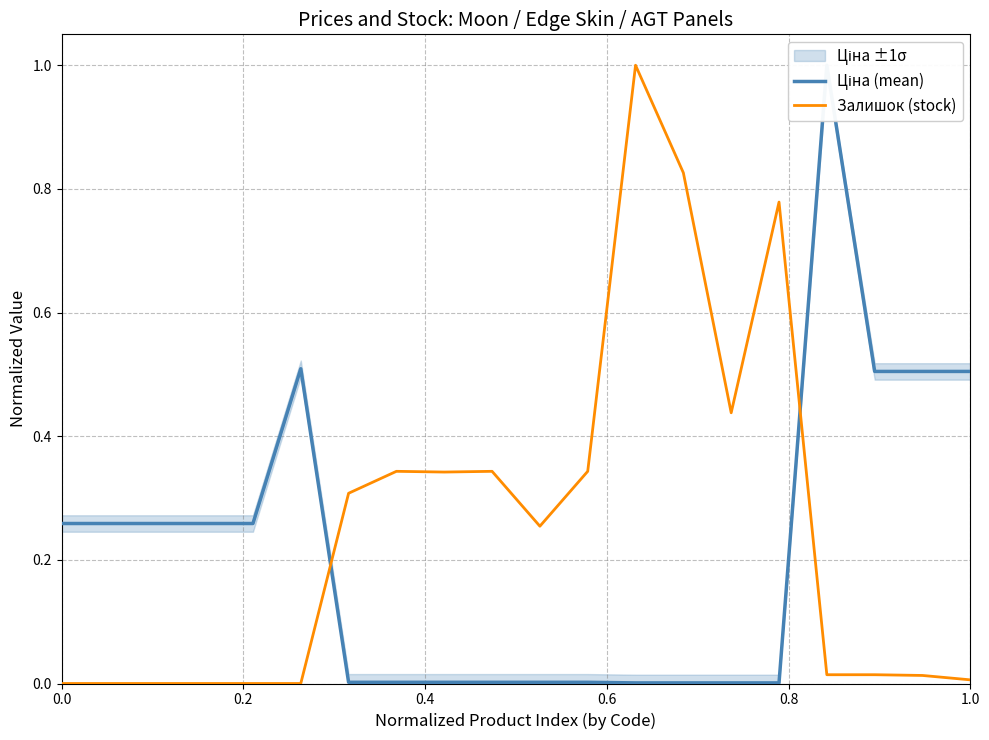

The value of Залишок (stock) at 1.0 is 0.0. True or false?

True